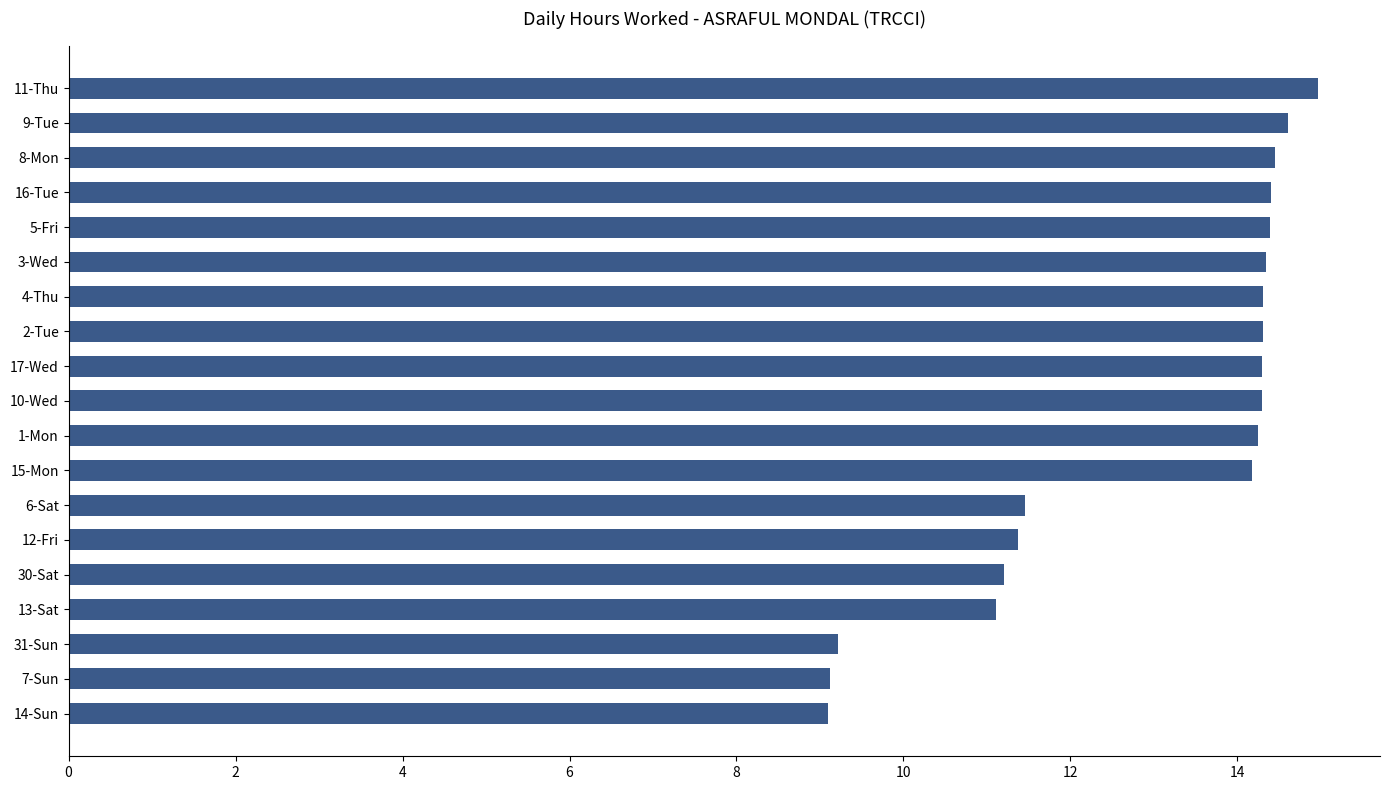

How many bars are there in total?

19